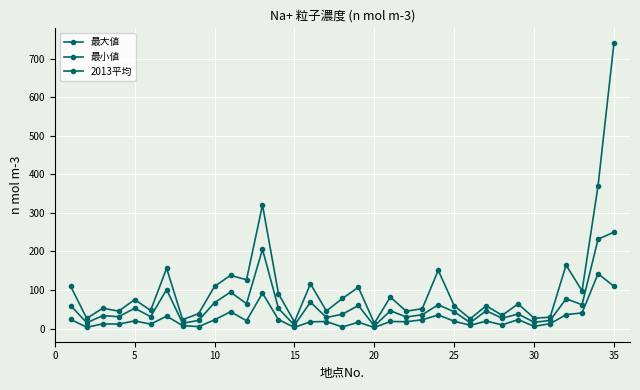

How many values in the 2013平均 series are below 43?

17